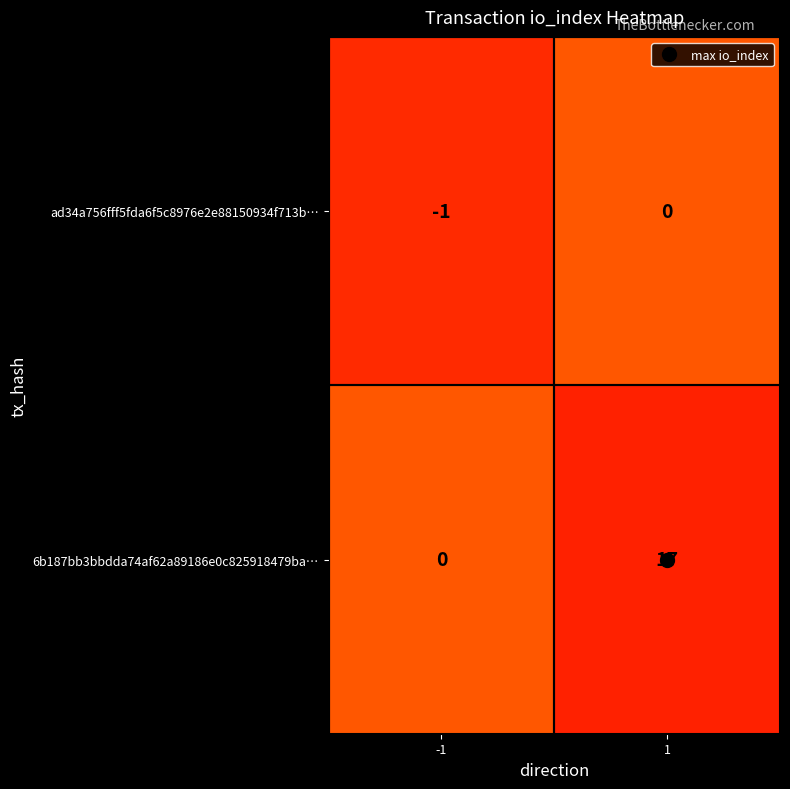

Which series has the widest spread of values?

6b187bb3bbdda74af62a89186e0c825918479ba…